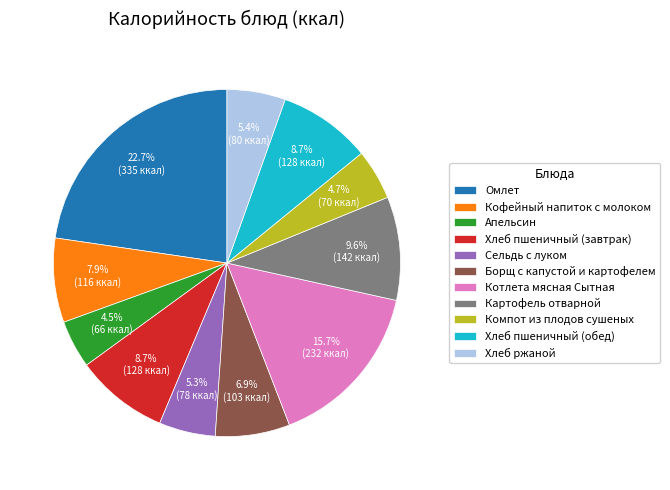

To the nearest percent, what percentage of the pie is Борщ с капустой и картофелем?

7%